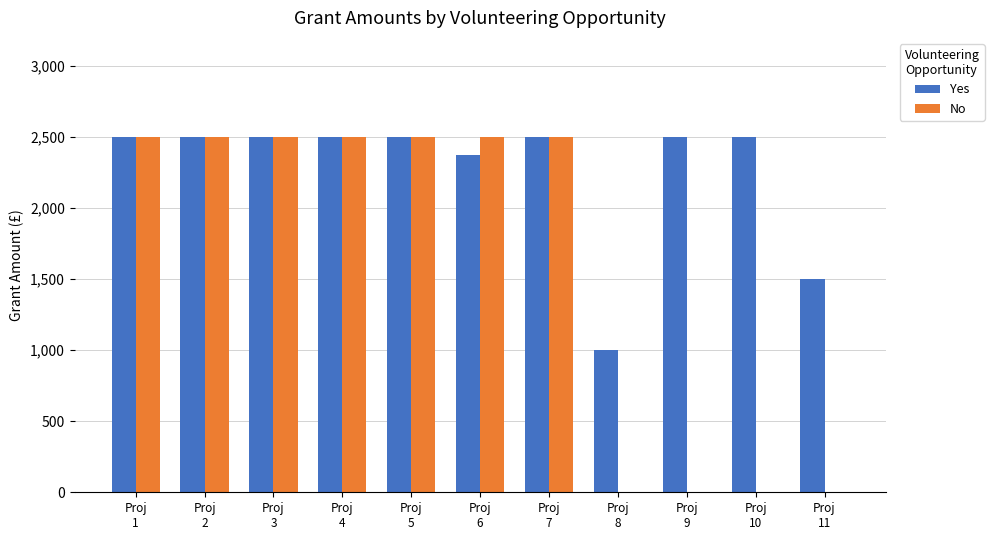

Reading right to left, transcribe all the data shown in this chart.

Yes: 1500.0	2500.0	2500.0	1000.0	2500.0	2373.1	2500.0	2500.0	2500.0	2500.0	2500.0
No: 0.0	0.0	0.0	0.0	2500.0	2500.0	2500.0	2500.0	2500.0	2500.0	2500.0